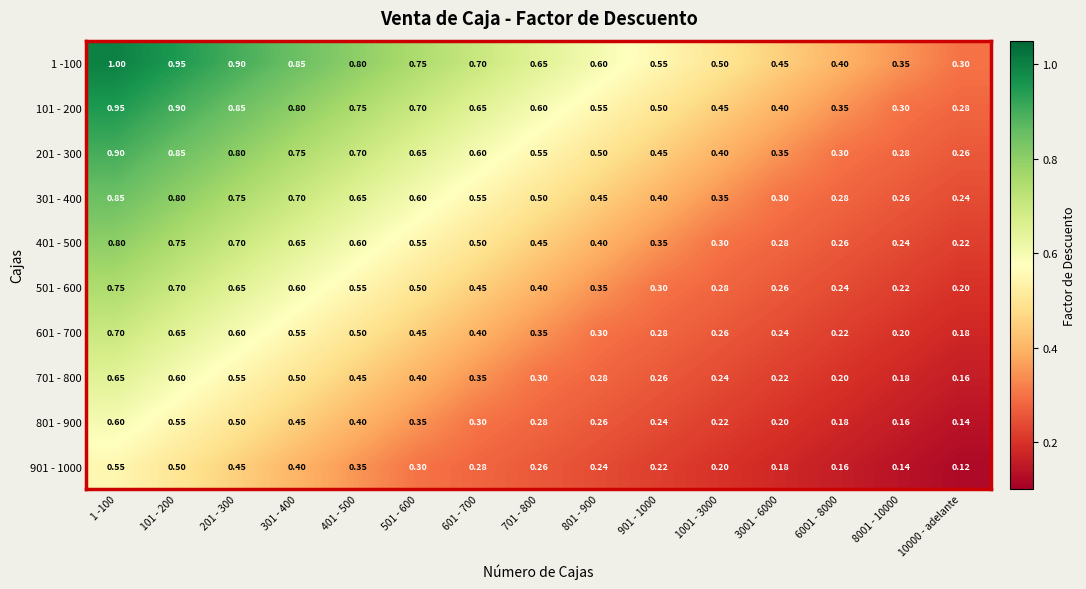

Is the value of 501 - 600 at 101 - 200 greater than the value of 901 - 1000 at 6001 - 8000?

Yes